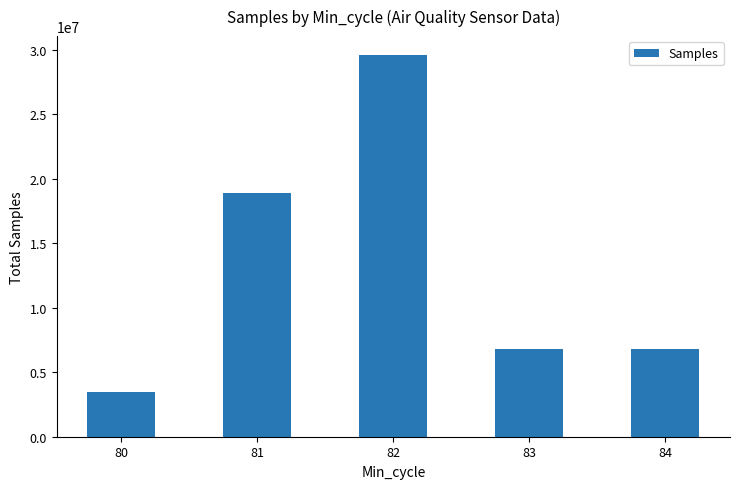

What is the change in value from 82 to 83?

-22754088